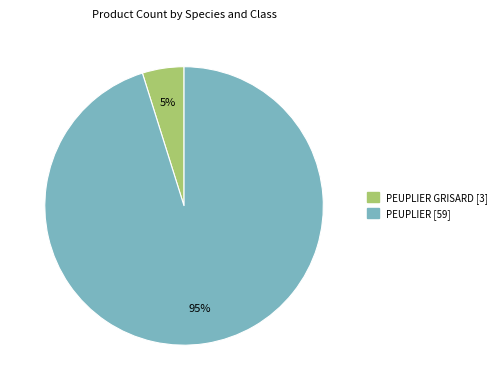

To the nearest percent, what is the average slice percentage?

50%